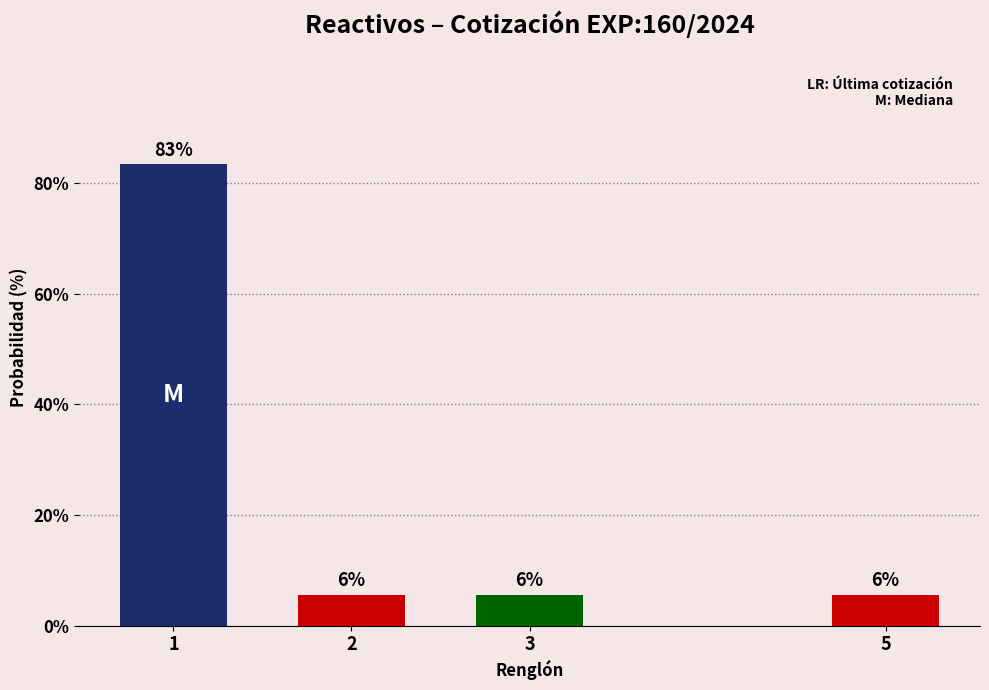

How many bars are there in total?

4